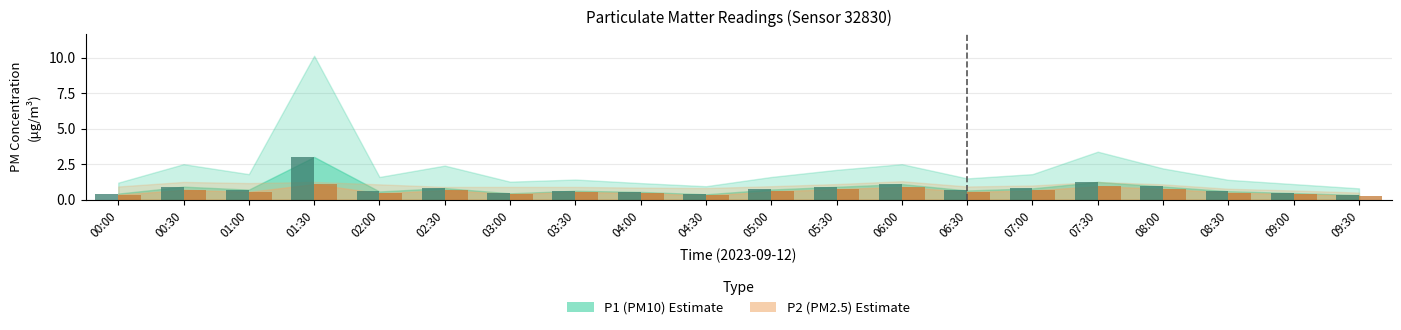

What is the total value across all series at 03:00?

0.9